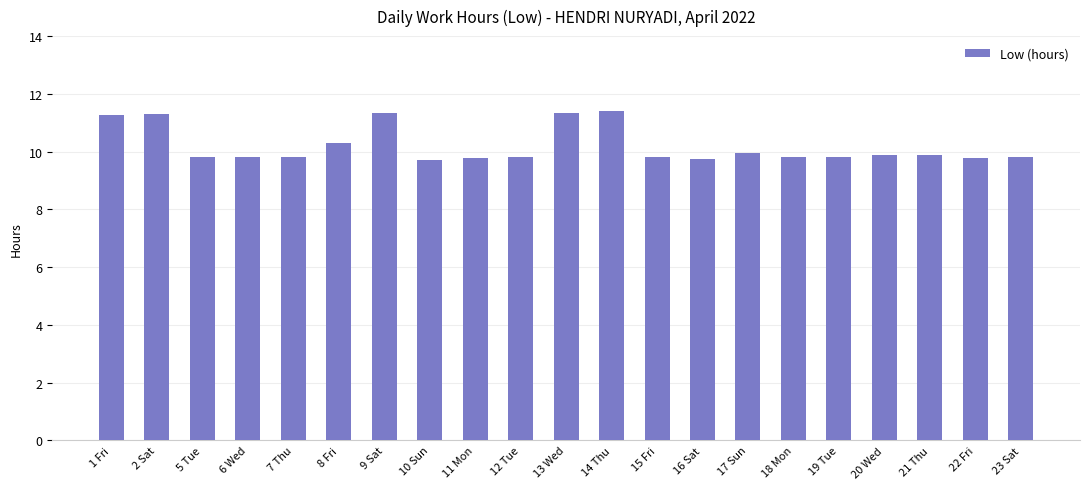

What is the value of the 2nd bar from the left?

11.3